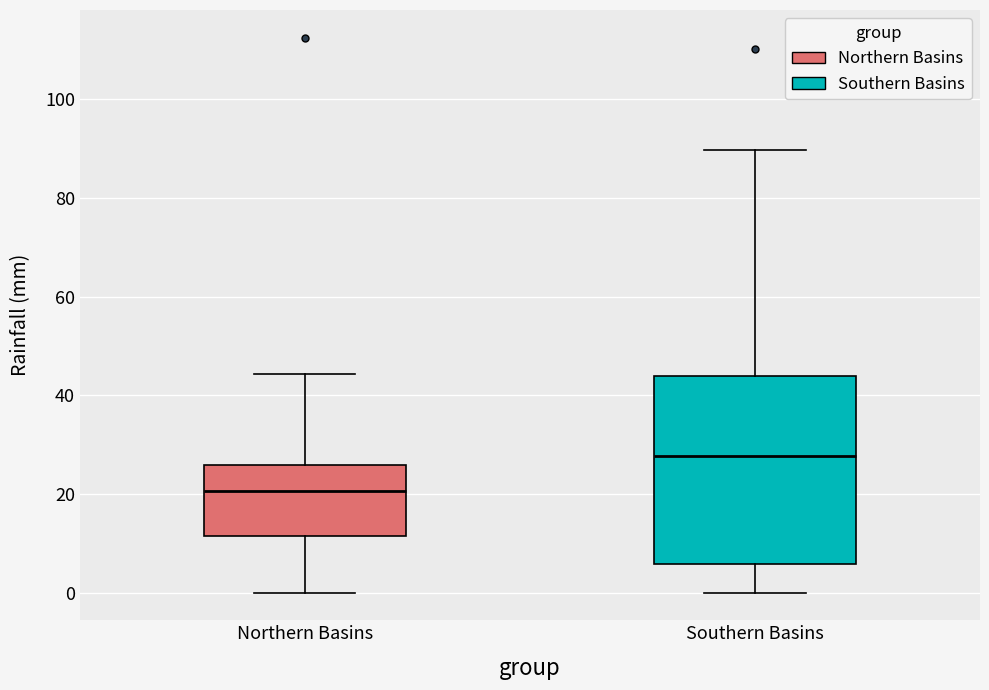

Reading left to right, transcribe this box plot: for each box, give where its median line is, the range the box spans, and where its two whiskers end, as read against the y-axis. The values are not printed on the chart, so give them approximately, as read against the axis.

Northern Basins: median 20, box 12 to 26, whiskers 0 to 44
Southern Basins: median 28, box 6 to 44, whiskers 0 to 90